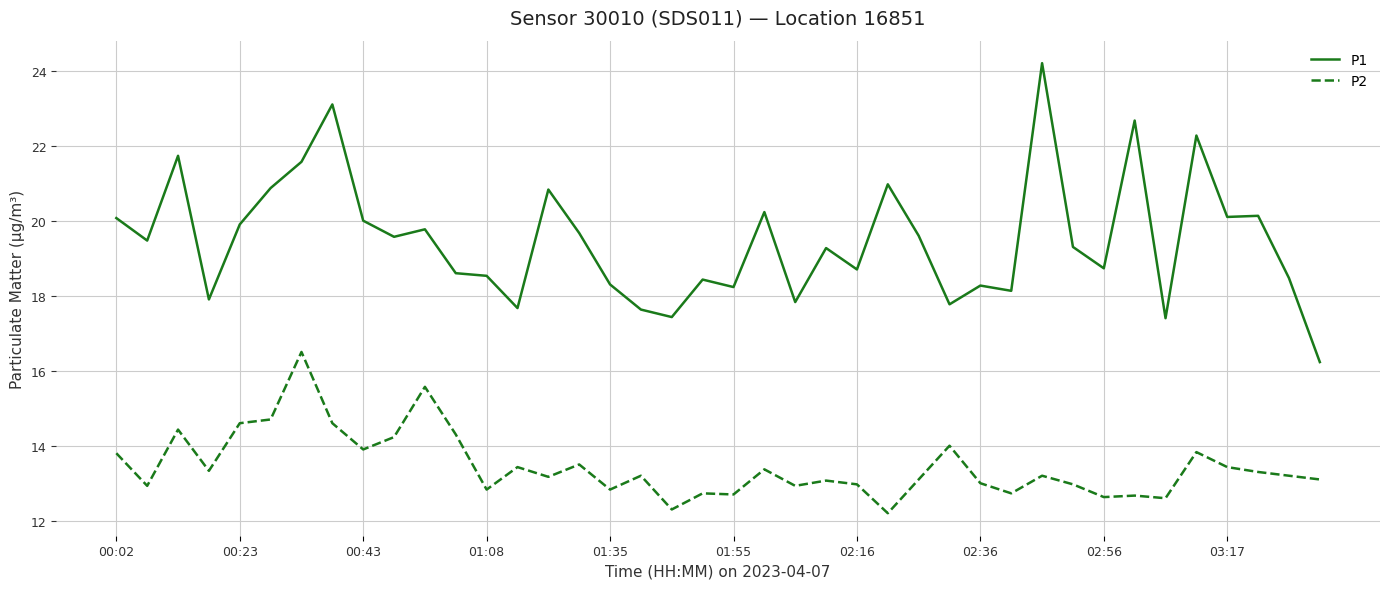

What is the highest value of the P2 series?

16.5